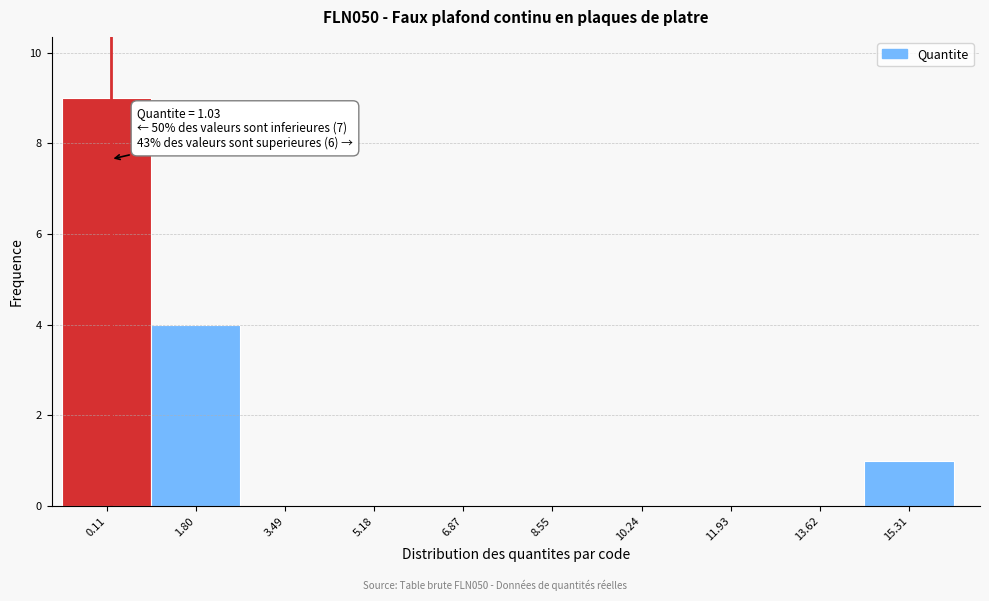

Reading left to right, transcribe all the data shown in this chart.

0.11=9	1.80=4	3.49=0	5.18=0	6.87=0	8.55=0	10.24=0	11.93=0	13.62=0	15.31=1